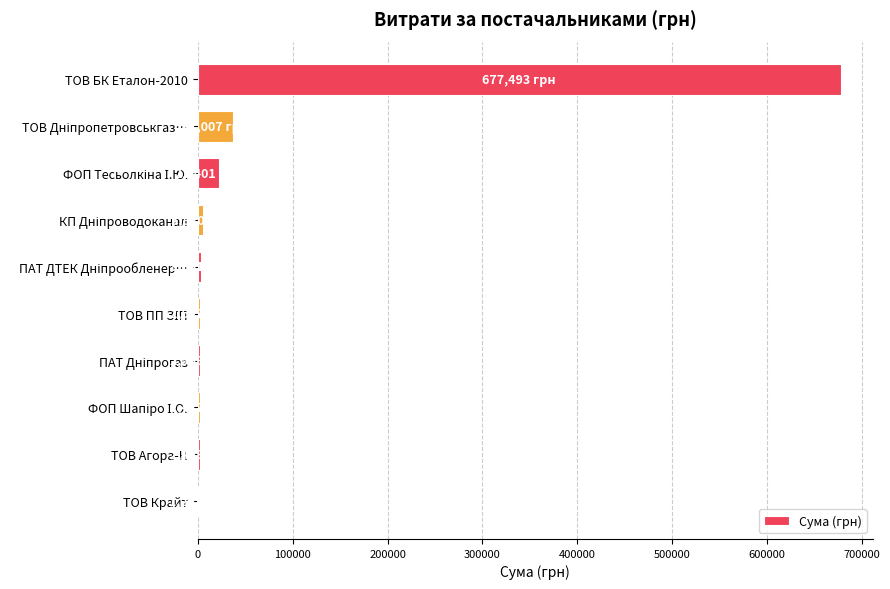

What is the sum of all values?

757790.1